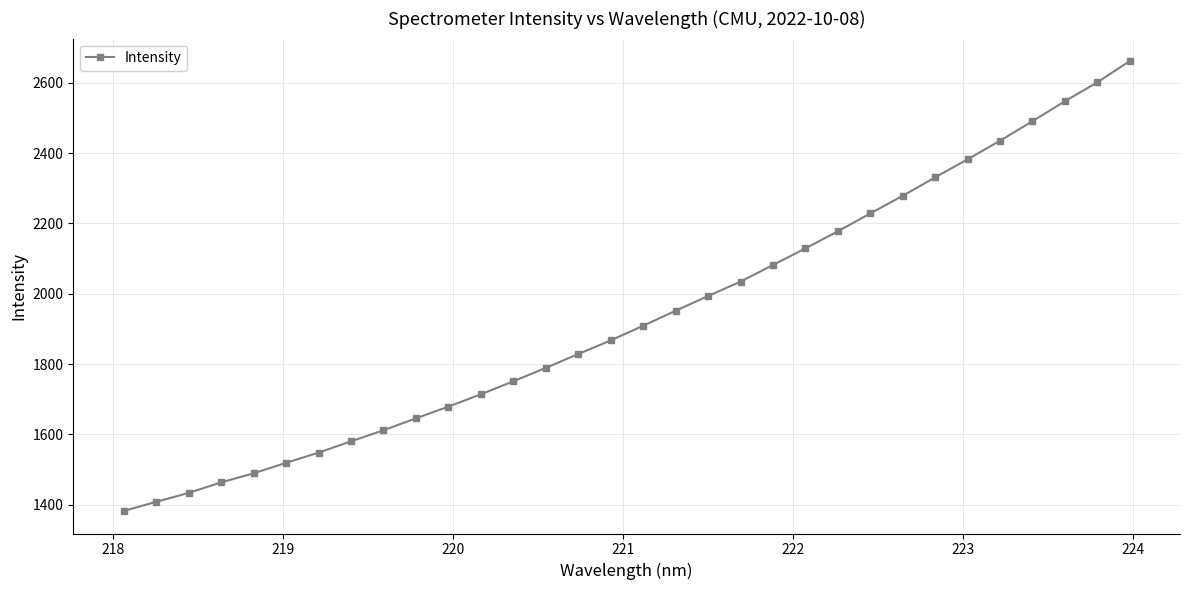

What is the sum of all values?

61946.0